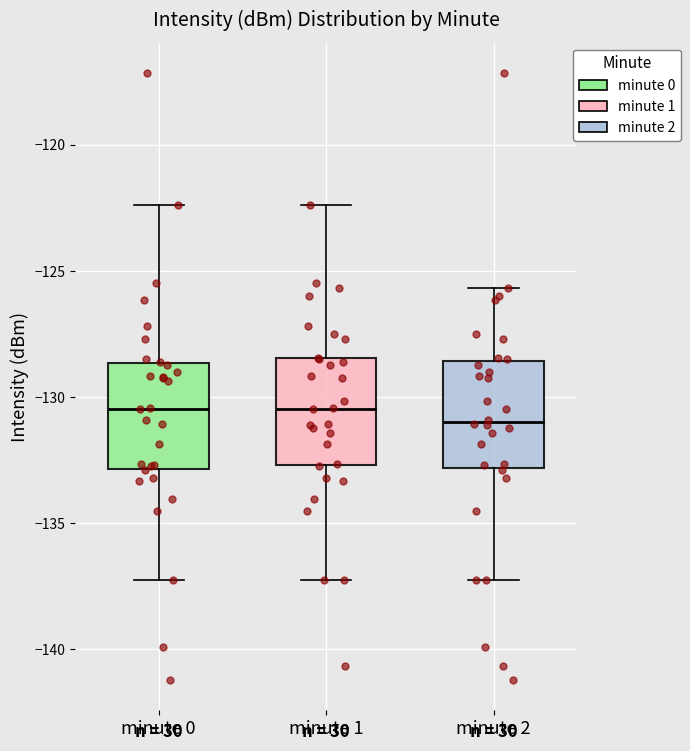

Reading left to right, transcribe this box plot: for each box, give where its median line is, the range the box spans, and where its two whiskers end, as read against the y-axis. The values are not printed on the chart, so give them approximately, as read against the axis.

minute 0: median -130.5, box -133.0 to -128.5, whiskers -137.5 to -122.5
minute 1: median -130.5, box -132.5 to -128.5, whiskers -137.5 to -122.5
minute 2: median -131.0, box -133.0 to -128.5, whiskers -137.5 to -125.5